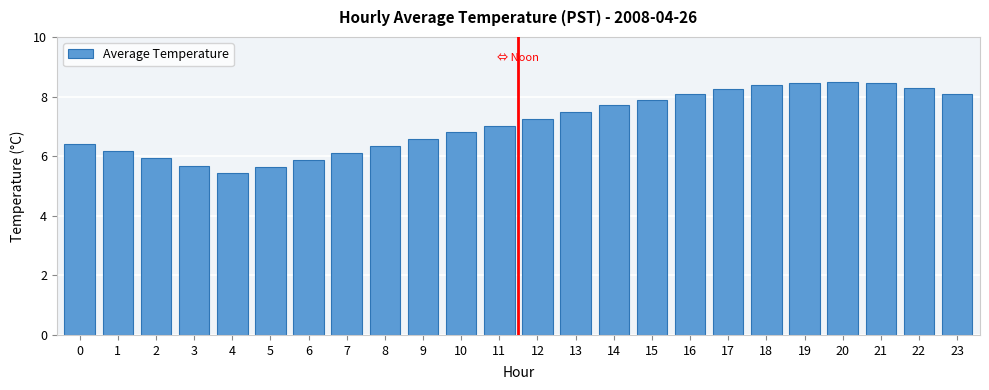

What is the value of the 21st bar from the left?

8.5